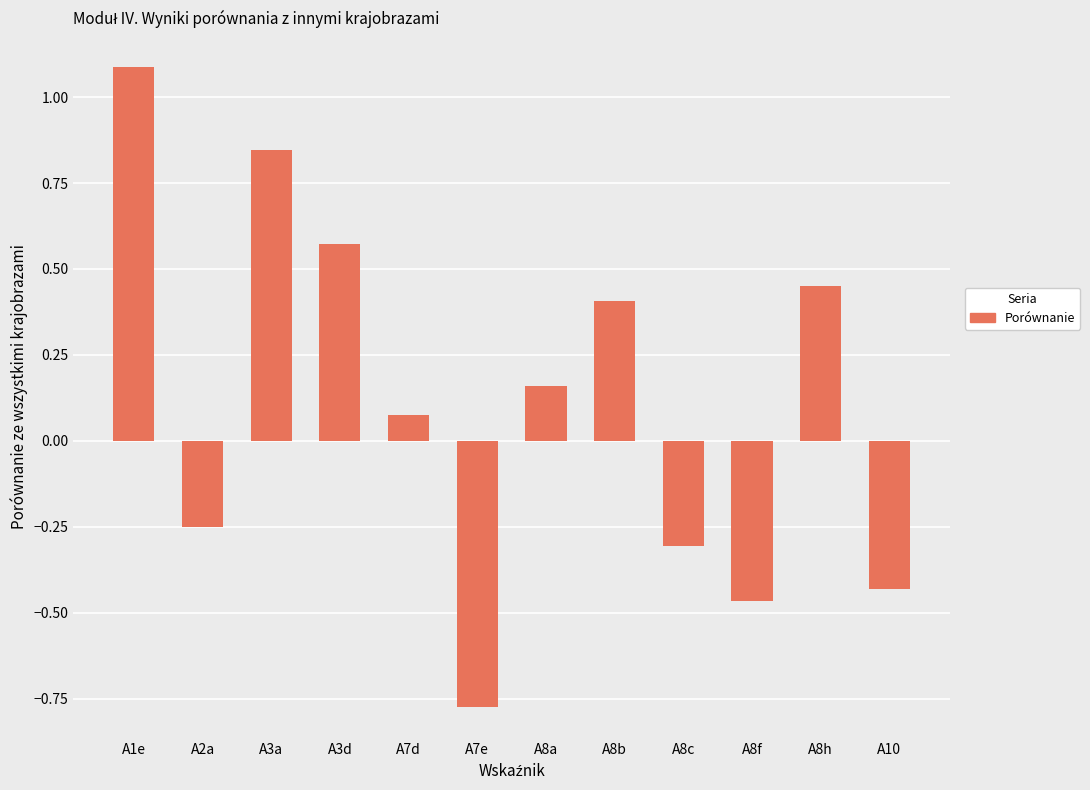

What position from the left is A2a?

2